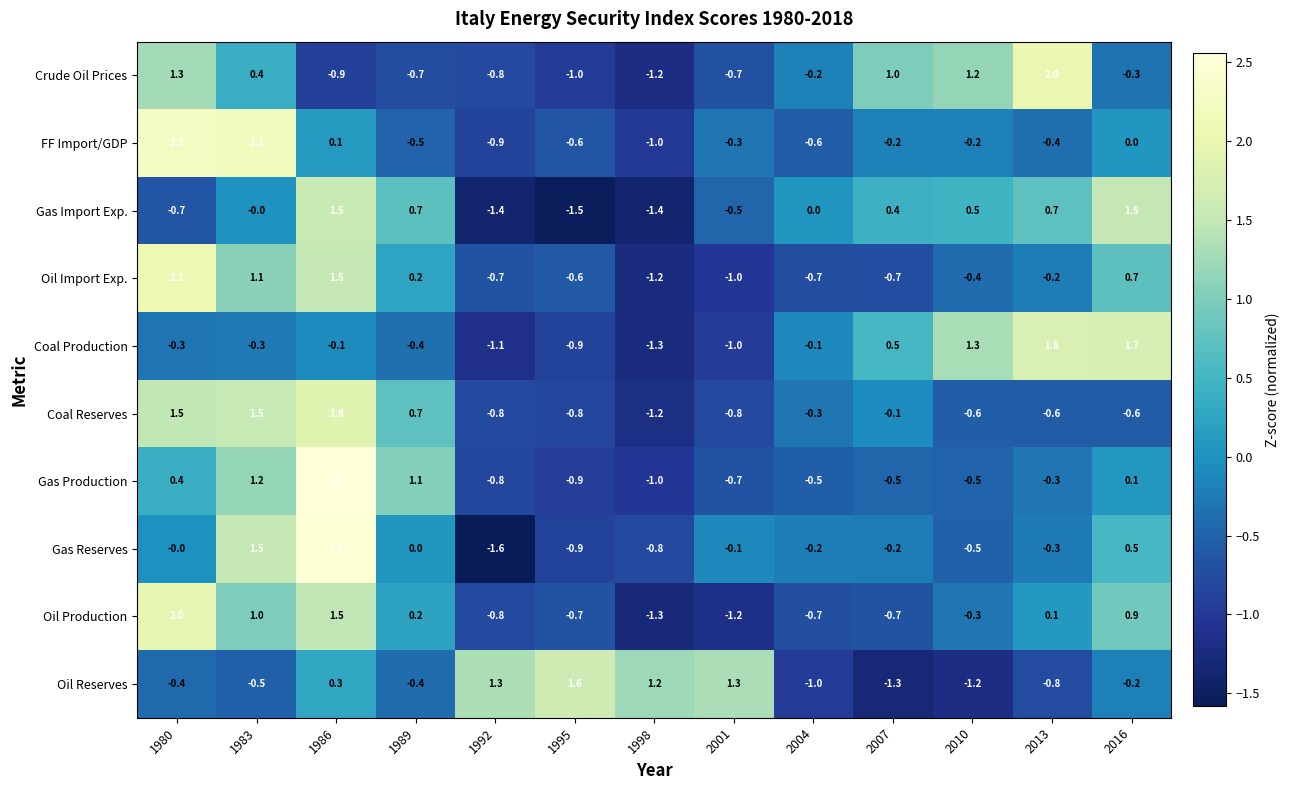

Which series has the largest total across all categories?

Gas Production